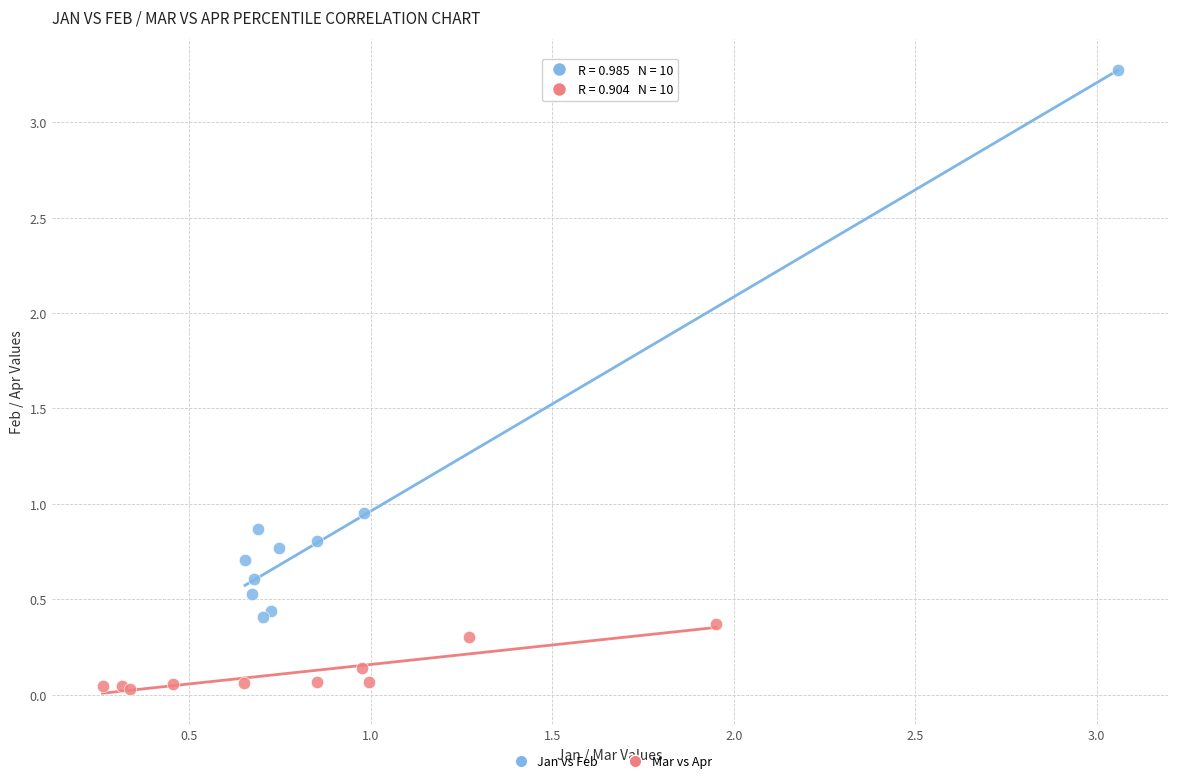

Which series reaches the minimum Y coordinate?

Mar vs Apr